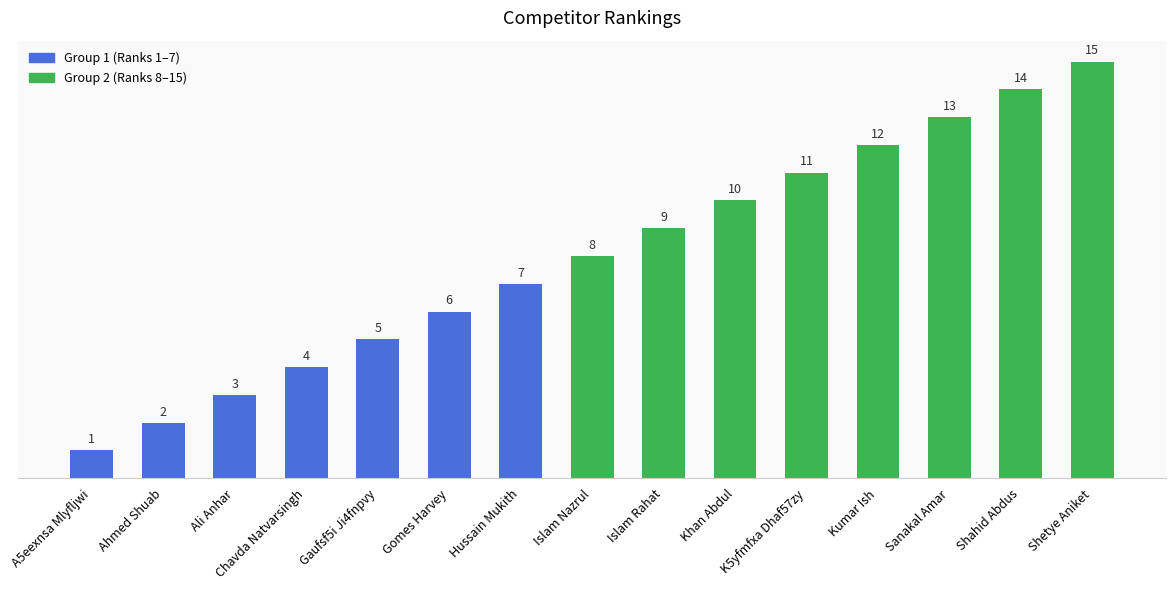

How many distinct data groups are displayed?

1